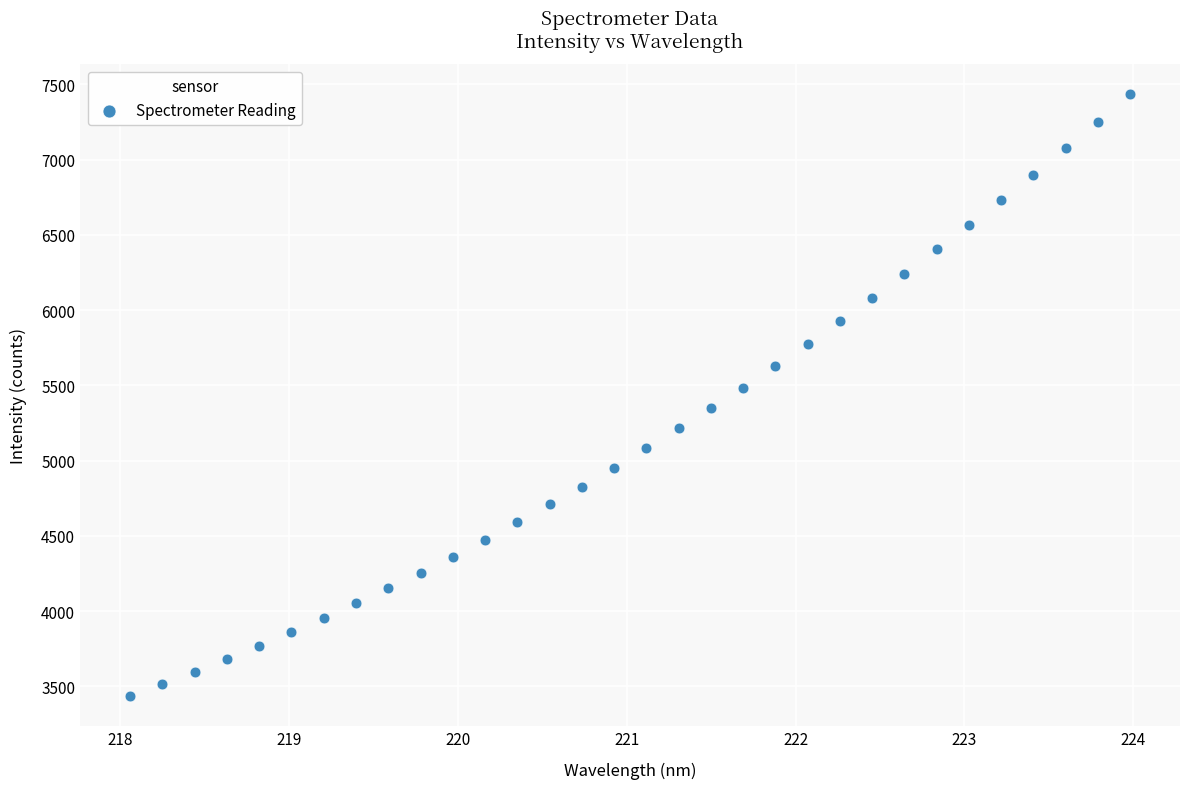

What is the range of Y values (max minus min)?

4000.0